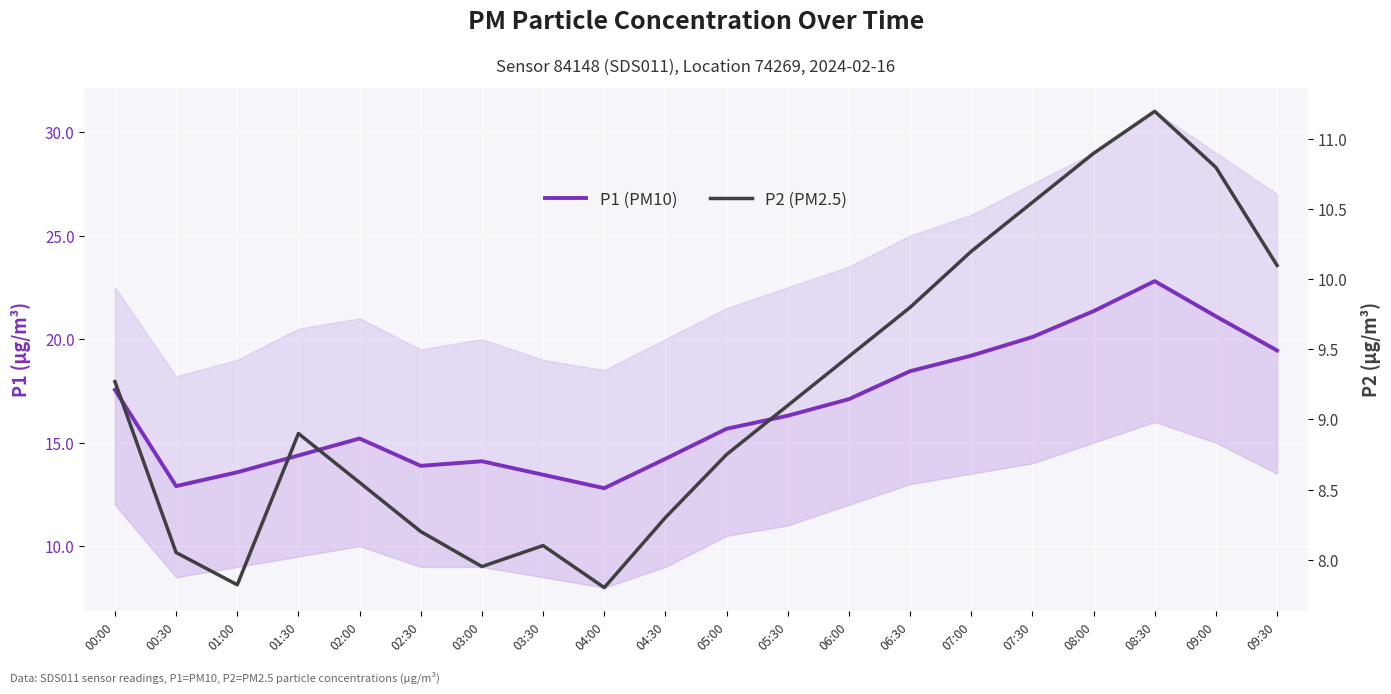

What position from the right is 08:00?

4